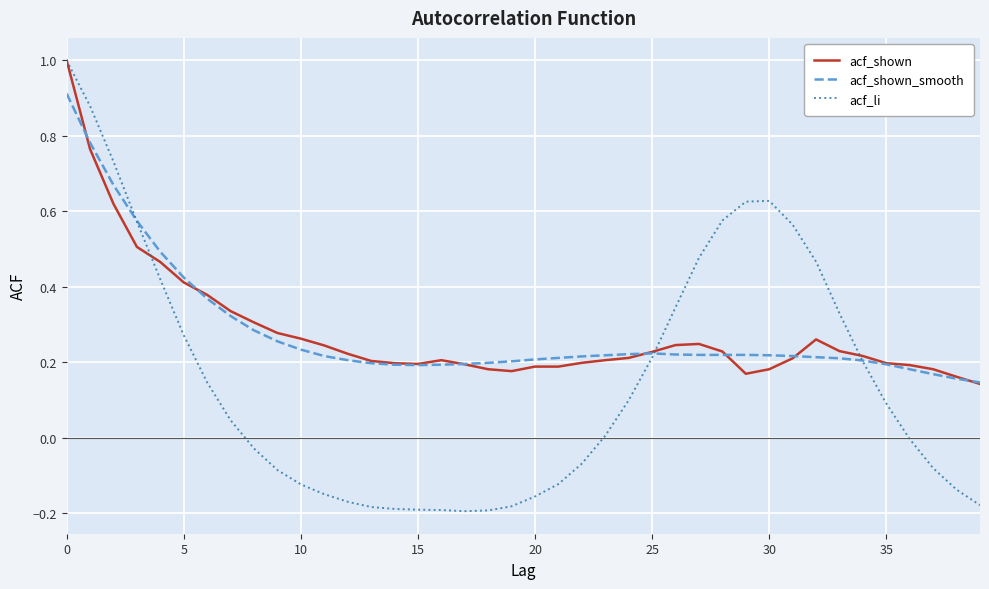

What is the greatest value displayed?

1.0